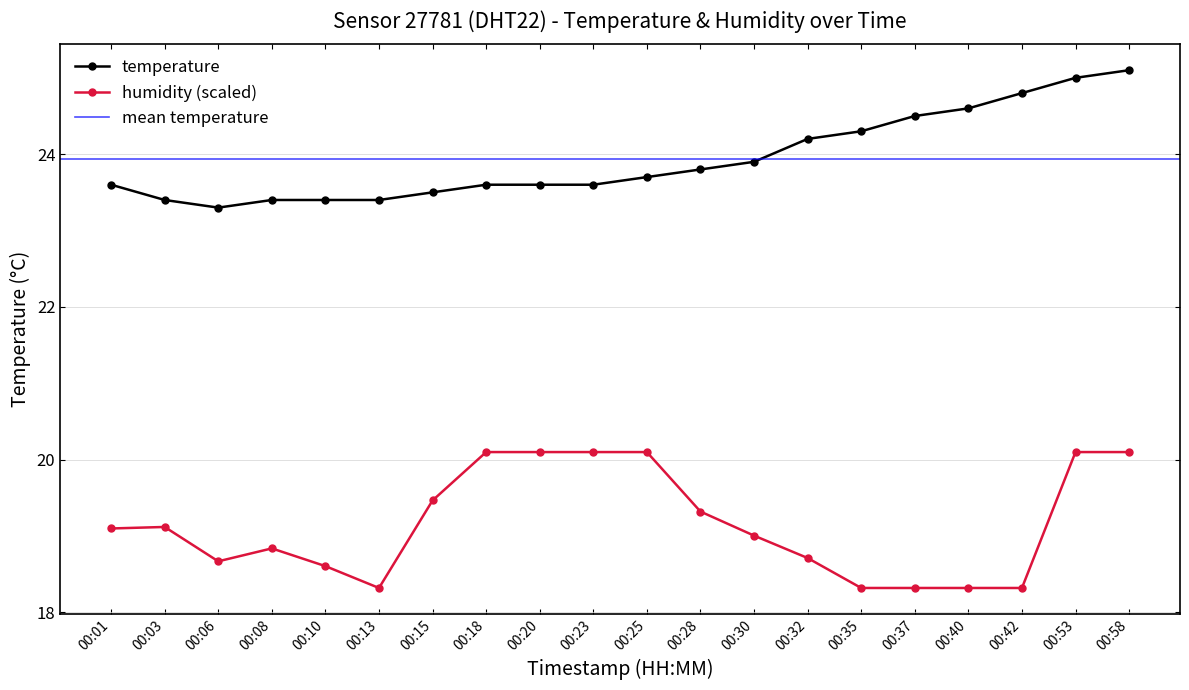

True or false: temperature and humidity intersect in this chart.

False